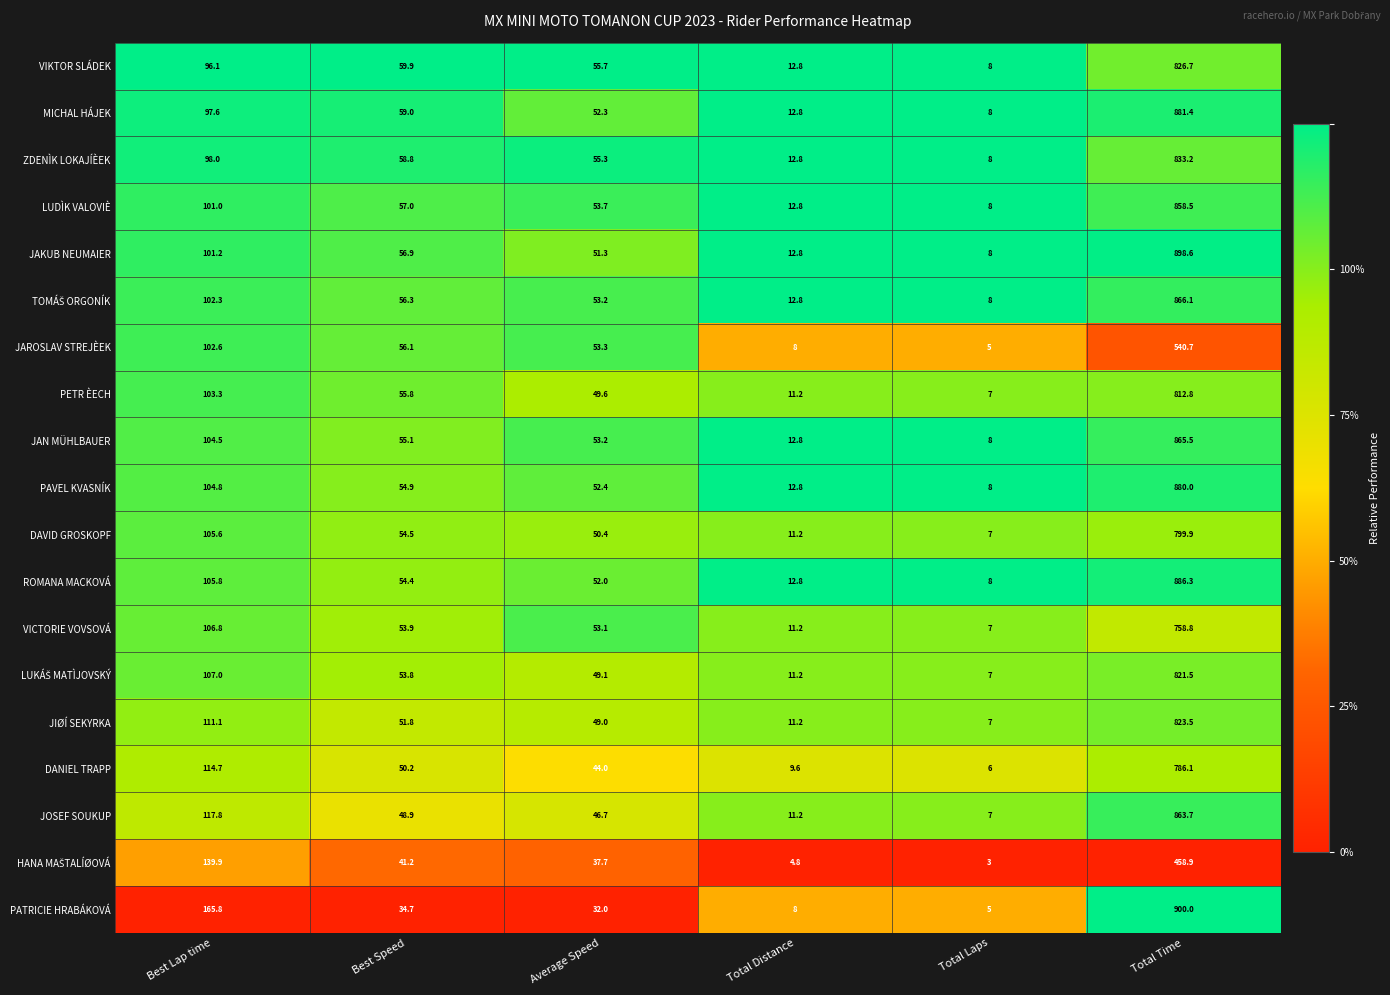

At which category does the chart reach its minimum across all series?

Total Laps